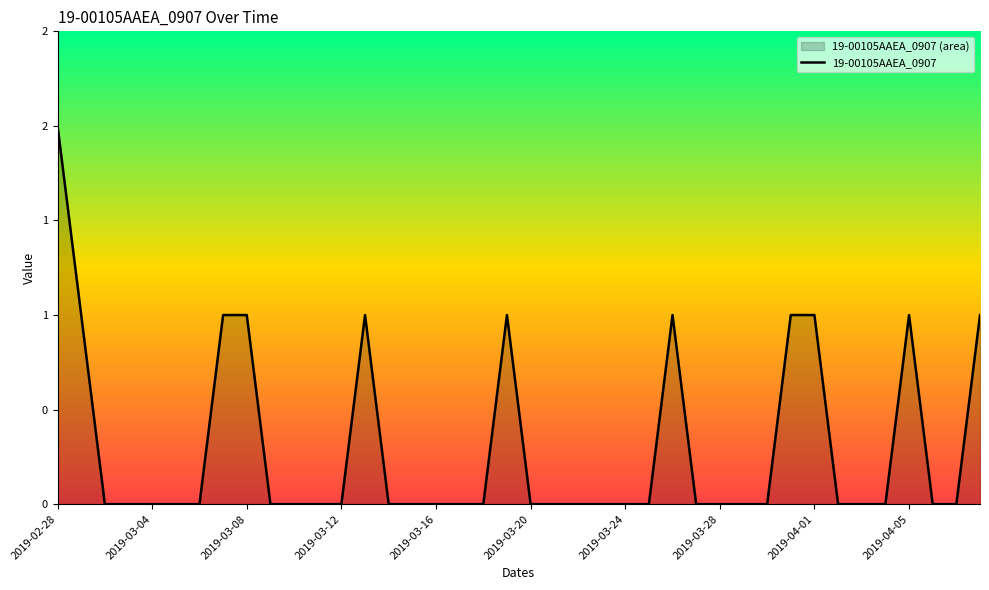

The value at 11 is 1. True or false?

False